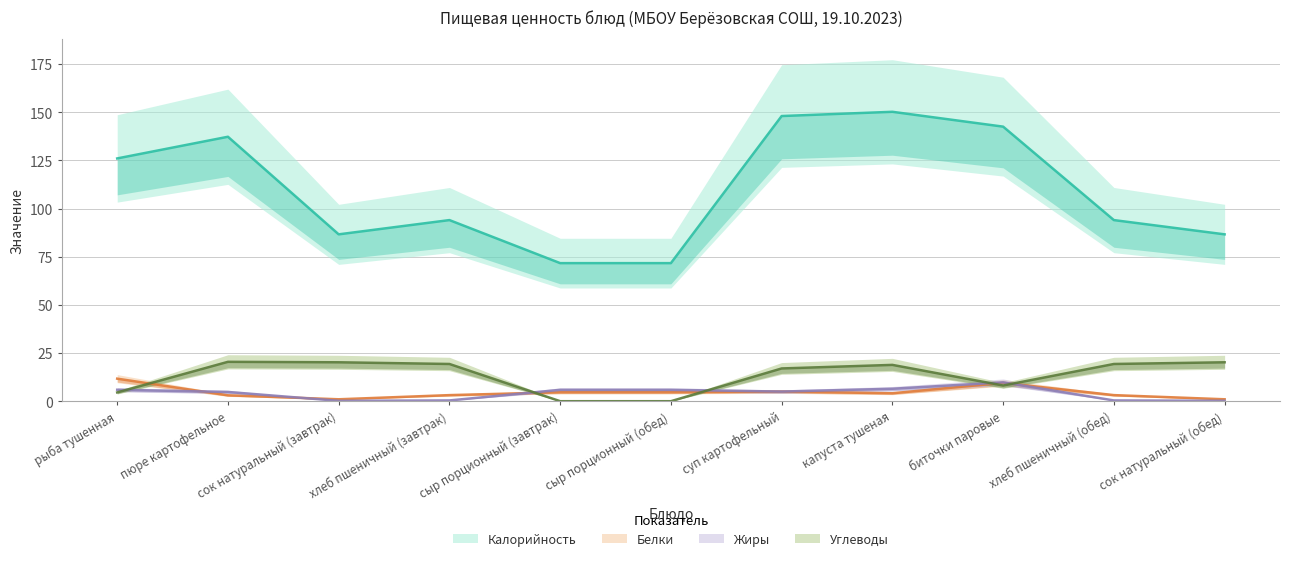

How many lines are shown in the chart?

4